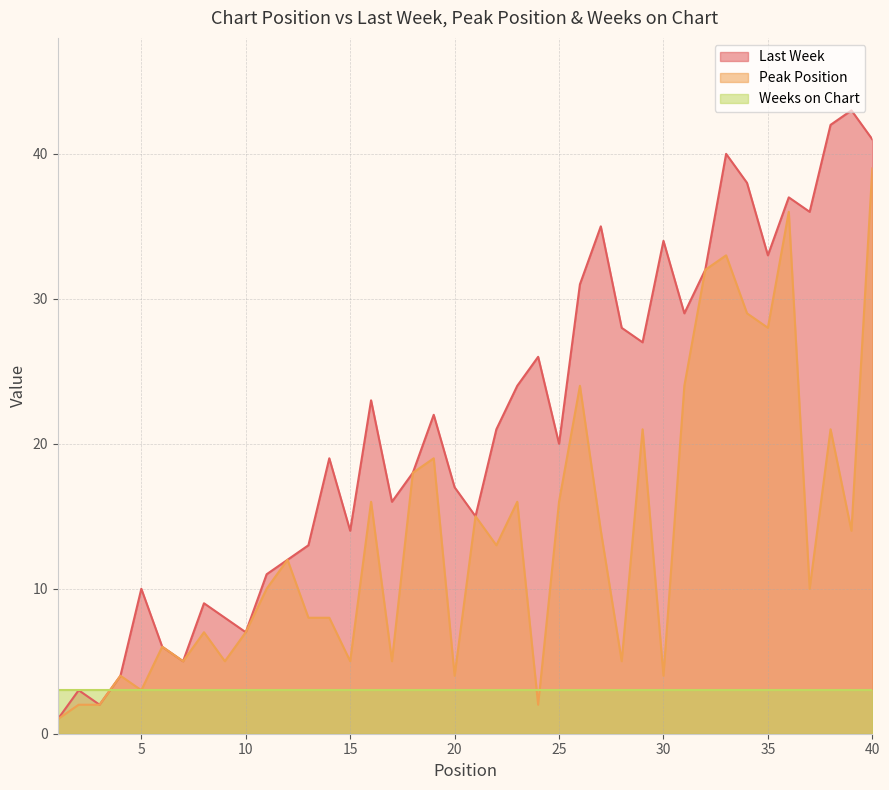

Which series has the largest total across all categories?

Last Week